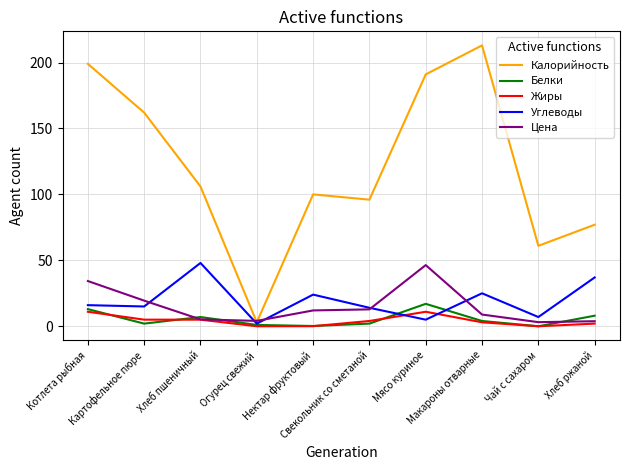

Is the value of Жиры at Хлеб ржаной greater than the value of Углеводы at Свекольник со сметаной?

No